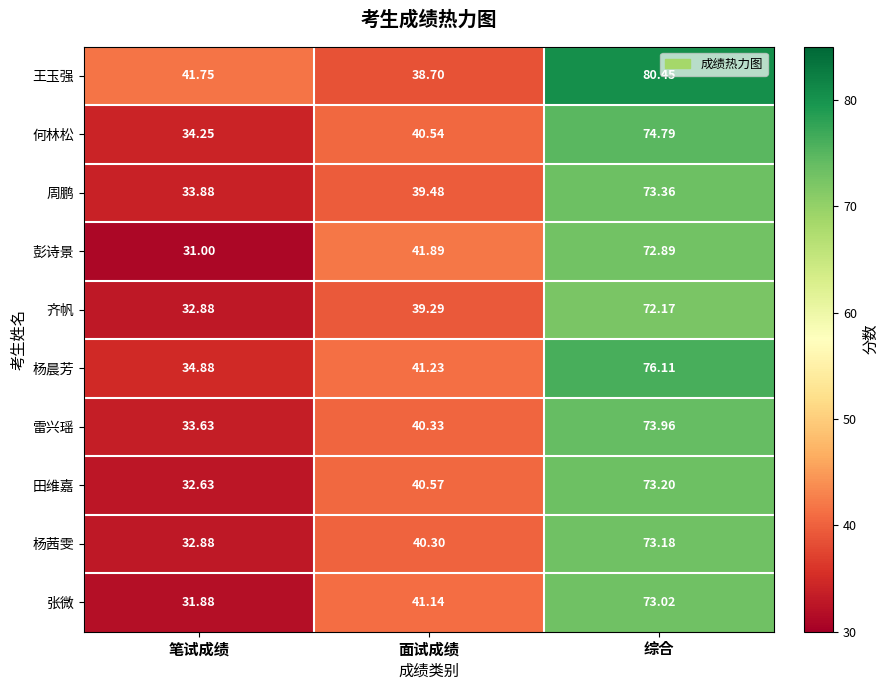

Is the value of 杨晨芳 at 笔试成绩 greater than the value of 张微 at 笔试成绩?

Yes